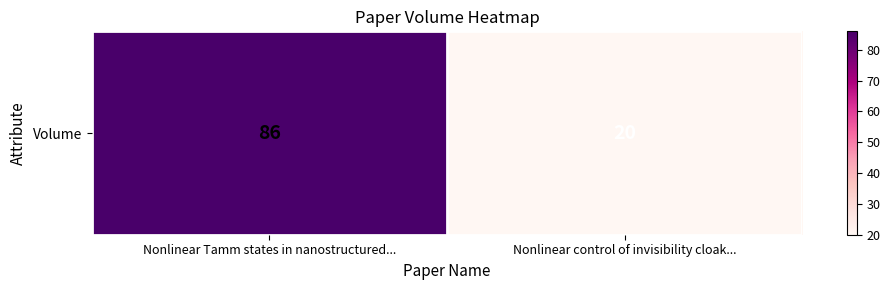

Where is the data nearest to the value 53?

Nonlinear Tamm states in nanostructured...